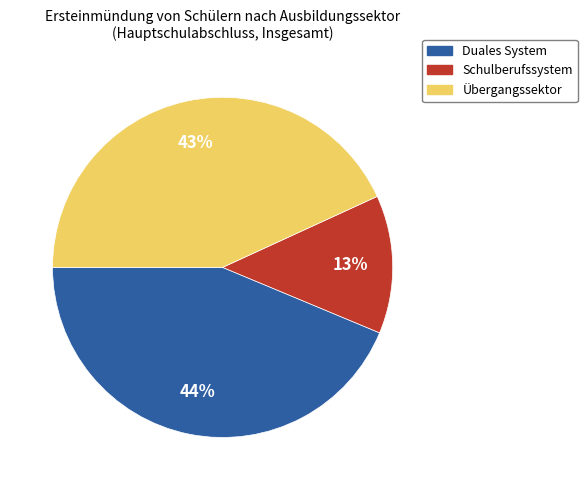

Is the sum of Duales System and Schulberufssystem greater than half?

Yes